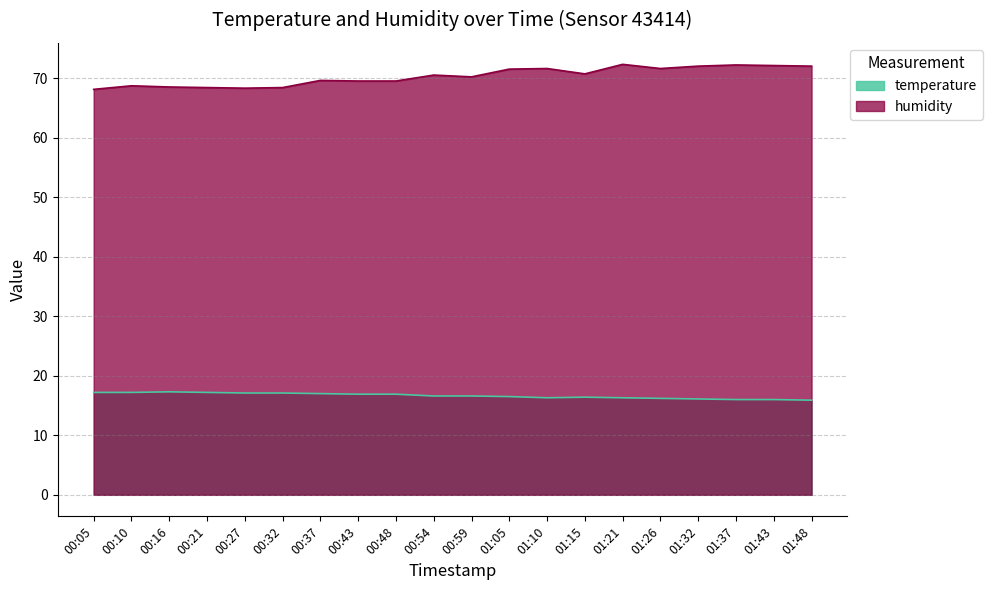

Between 00:05 and 01:10, which series saw the biggest shift?

humidity